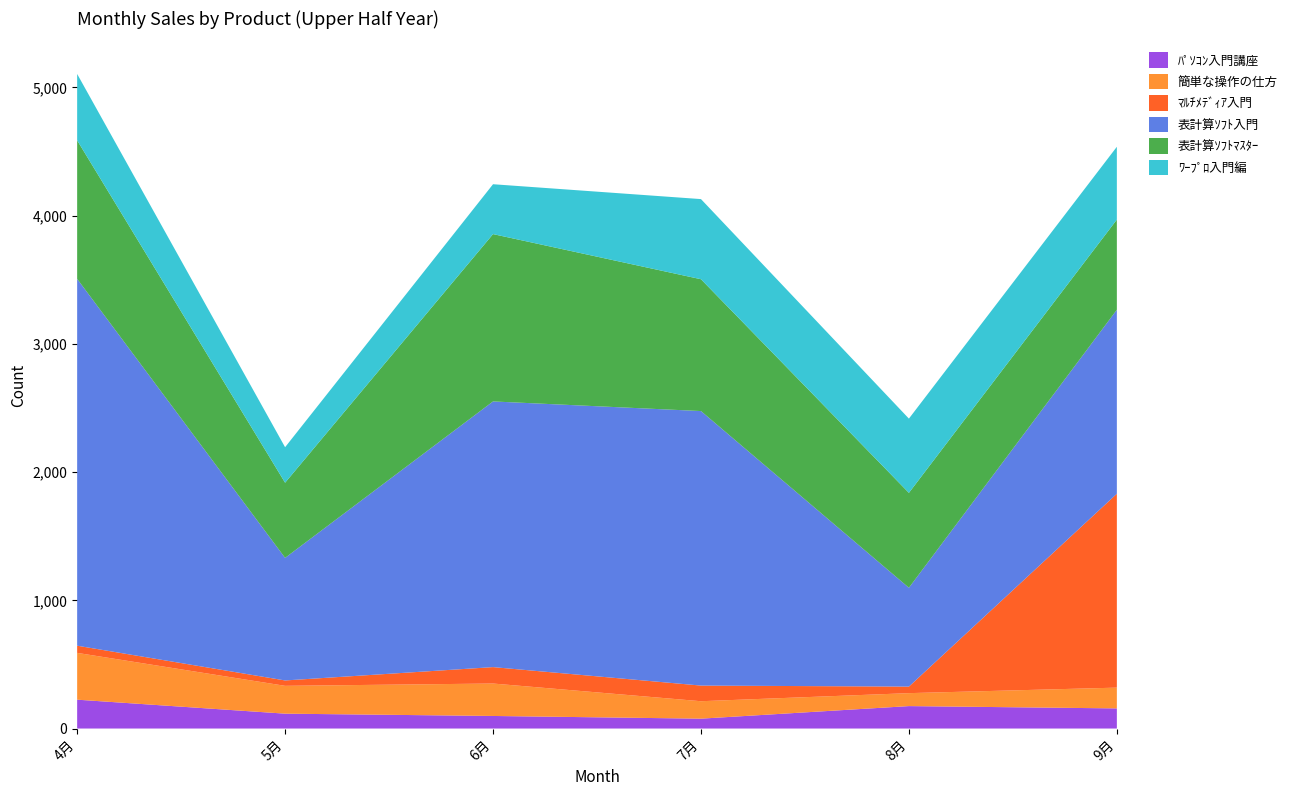

Reading left to right, transcribe all the data shown in this chart.

ﾊﾟｿｺﾝ入門講座: 225	116	98	77	175	157
簡単な操作の仕方: 365	217	253	136	101	162
ﾏﾙﾁﾒﾃﾞｨｱ入門: 56	42	128	122	51	1512
表計算ｿﾌﾄ入門: 2861	956	2072	2141	771	1435
表計算ｿﾌﾄﾏｽﾀｰ: 1080	586	1305	1028	740	703
ﾜｰﾌﾟﾛ入門編: 518	277	389	625	579	568